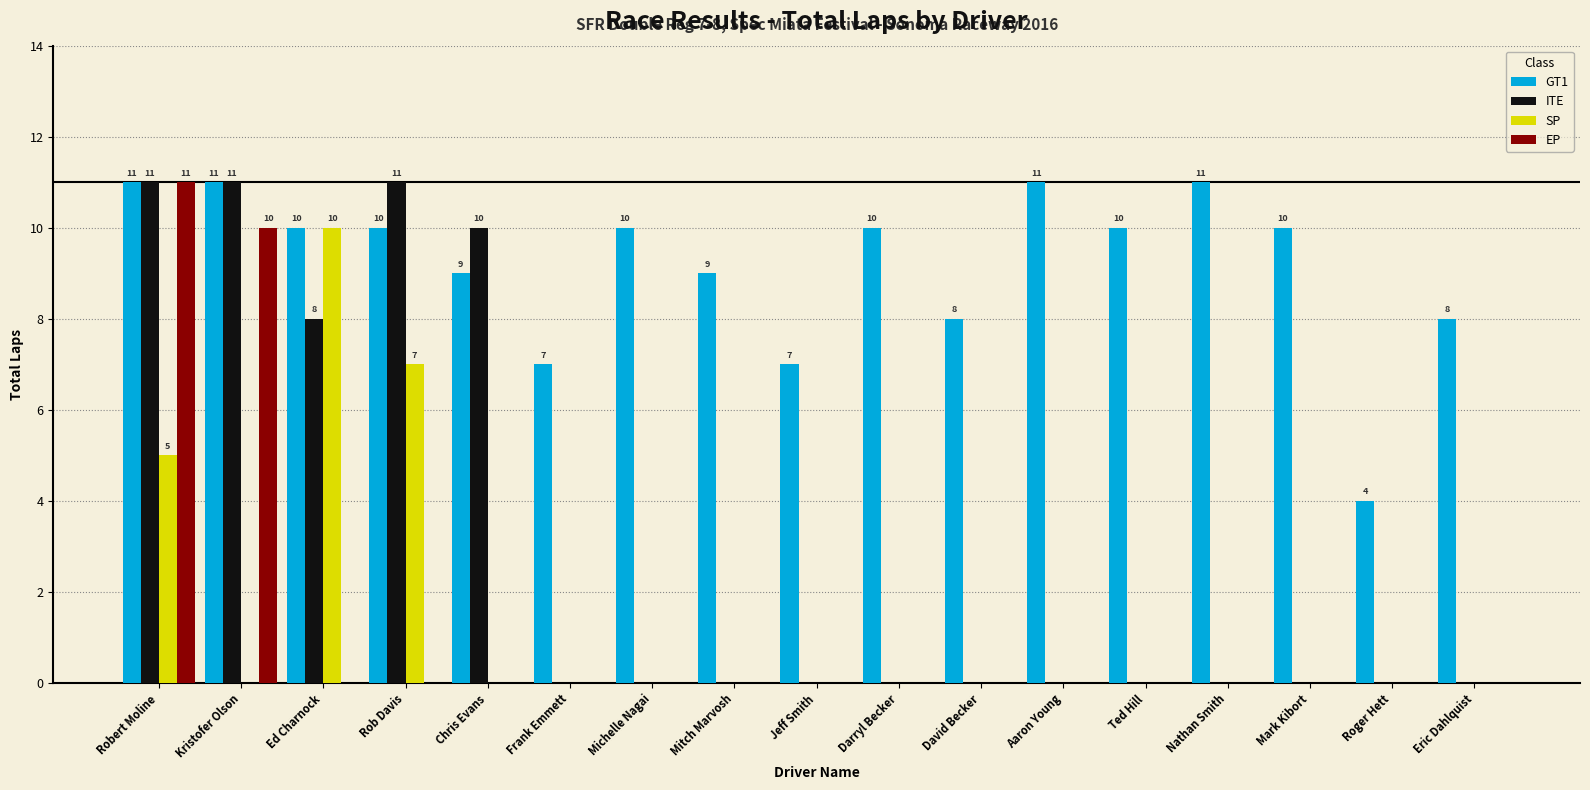

At which label does EP reach its peak?

Robert Moline